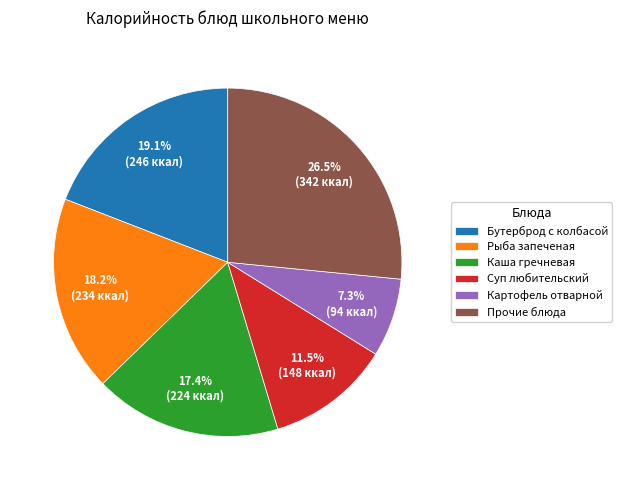

What is the smallest slice in the pie chart?

Картофель отварной